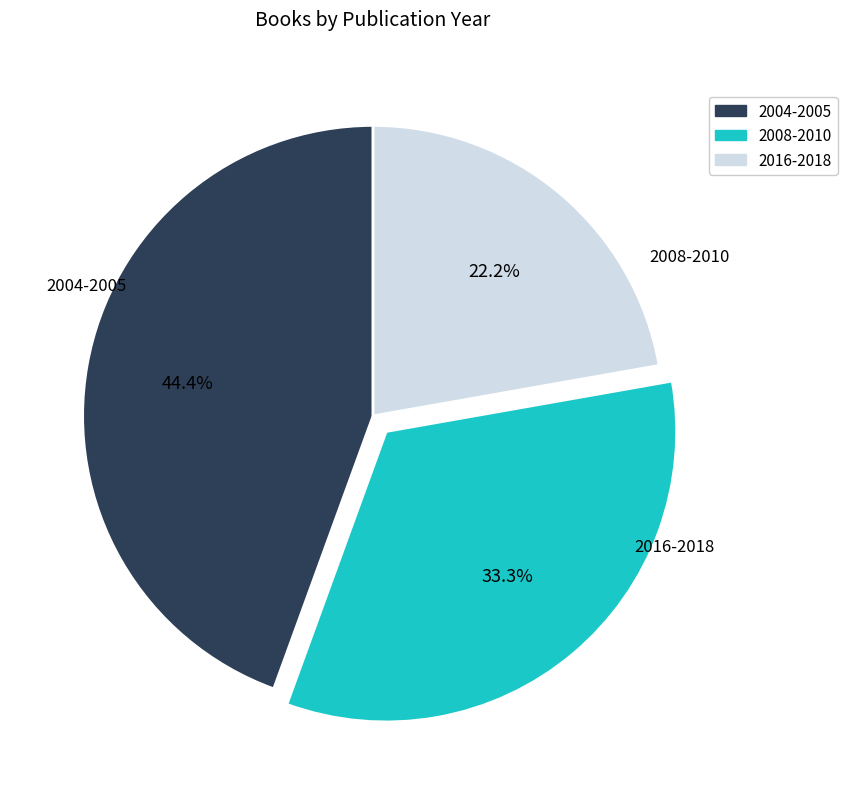

How many segments does this pie chart have?

3